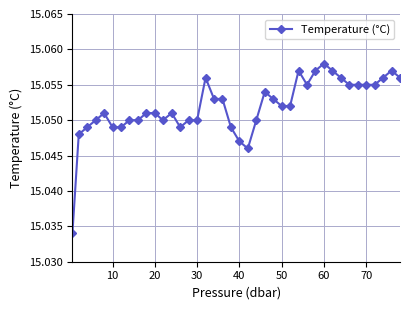

What is the sum of all values?

602.1